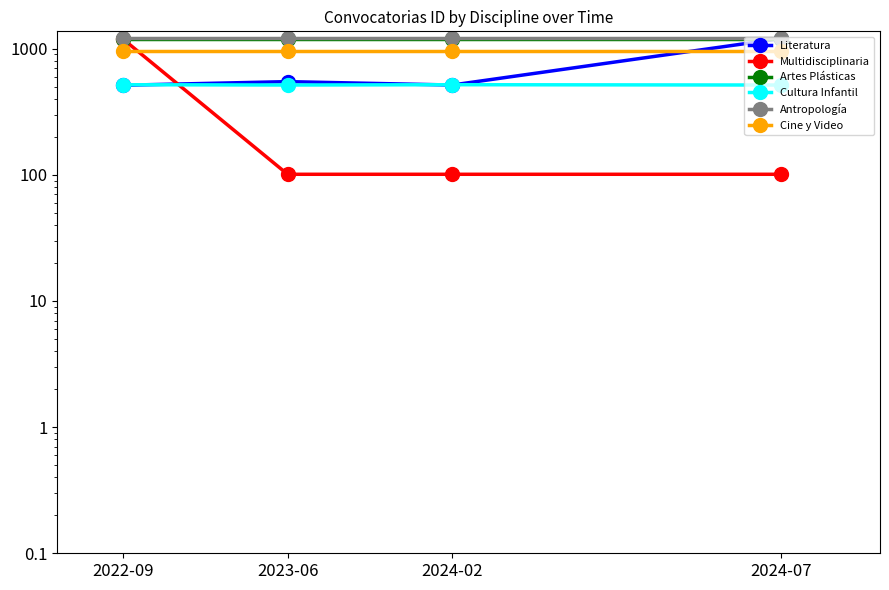

What are all the series names shown in the legend?

Literatura, Multidisciplinaria, Artes Plásticas, Cultura Infantil, Antropología, Cine y Video